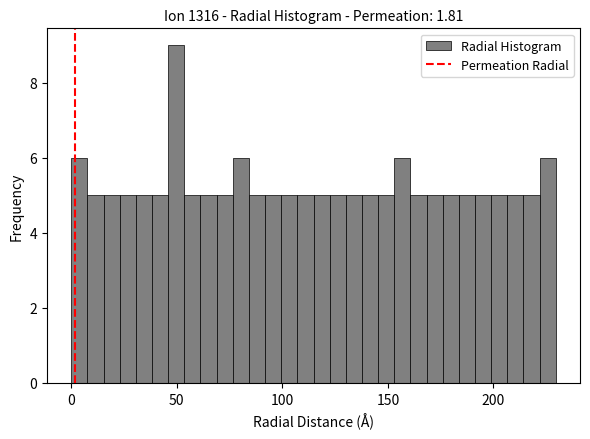

Around what value on the x-axis is the tallest bar? Give the approximate position of its centre, as read against the axis.

50